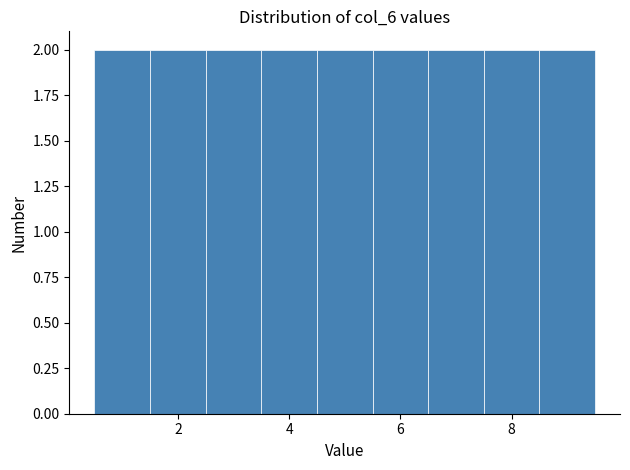

How tall is the bar that spans 0.5 to 1.5 on the x-axis? Neither the bar edges nor the heights are printed on the chart, so give them approximately, as read against the axes.

2